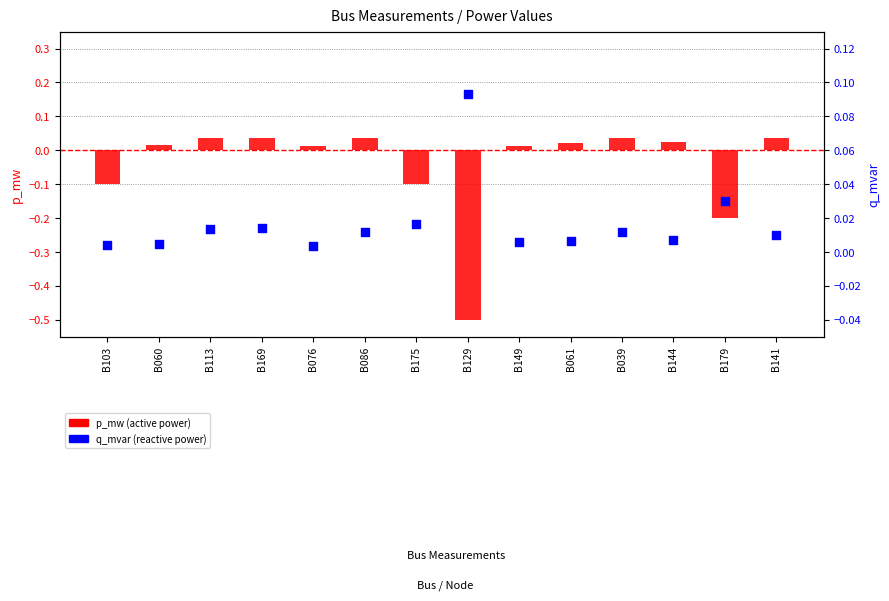

Which series contains the highest Y value?

q_mvar (reactive power)